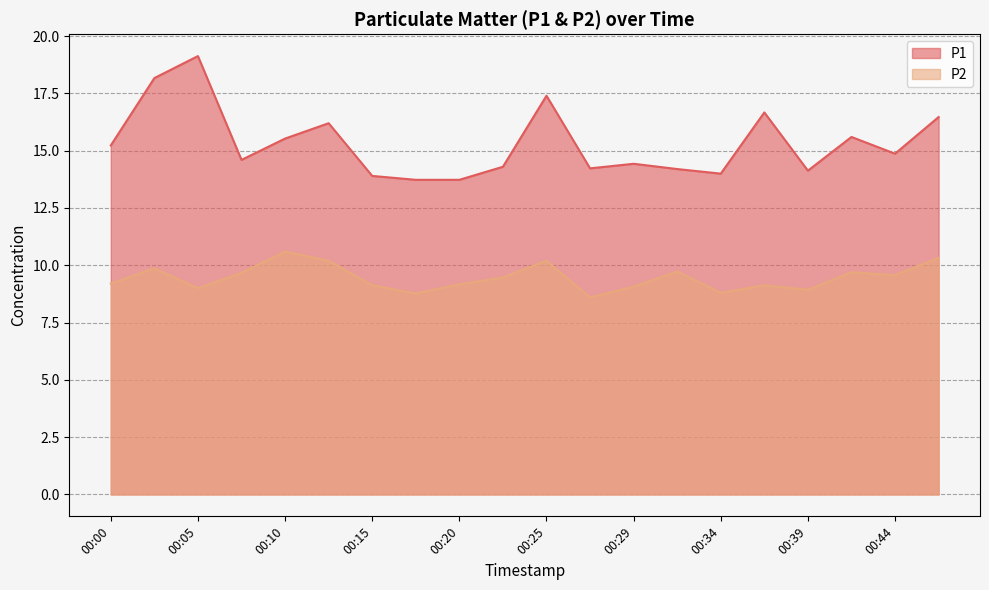

At which category is the sum across all series the highest?

00:05